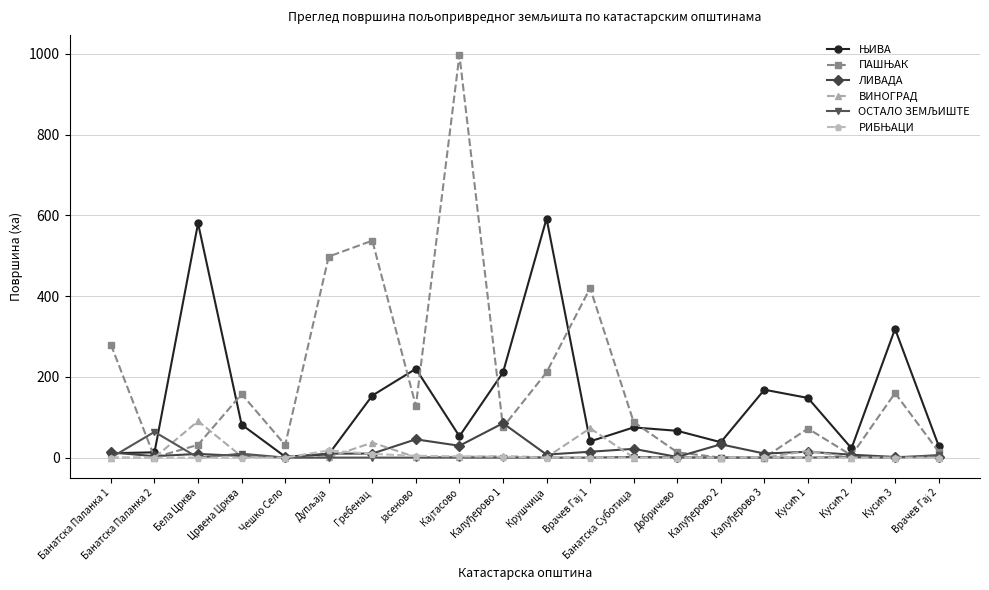

What is the greatest value displayed?

997.3